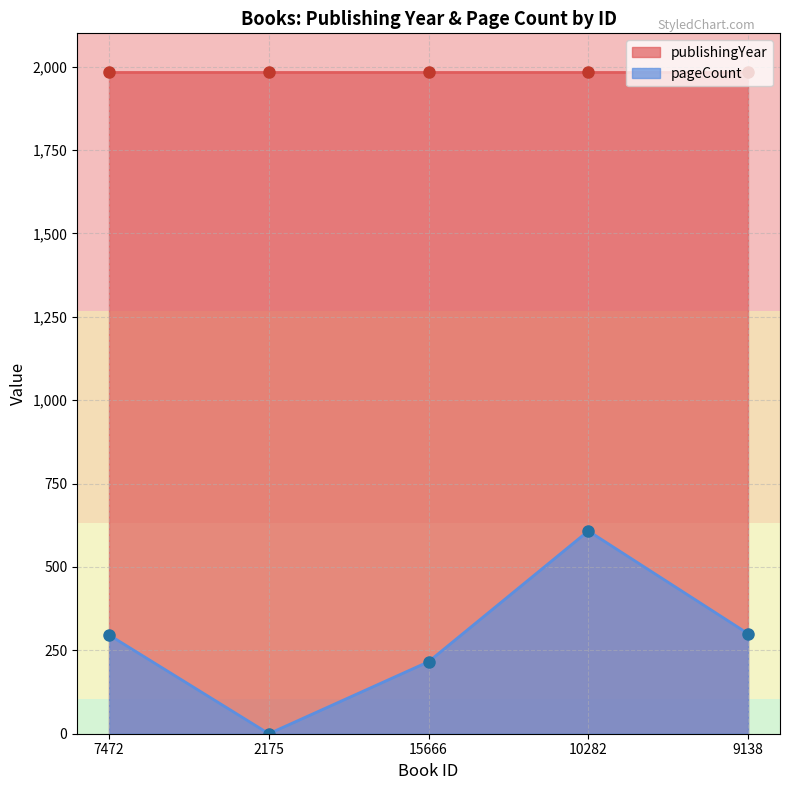

What is the label of the 4th point from the right?

2175